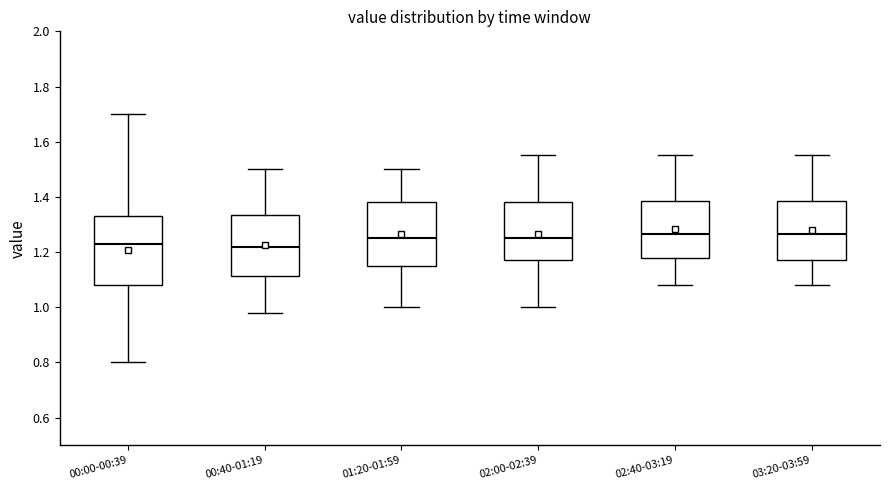

Comparing the boxes themselves (not the whiskers), which one is the tallest?

00:00-00:39